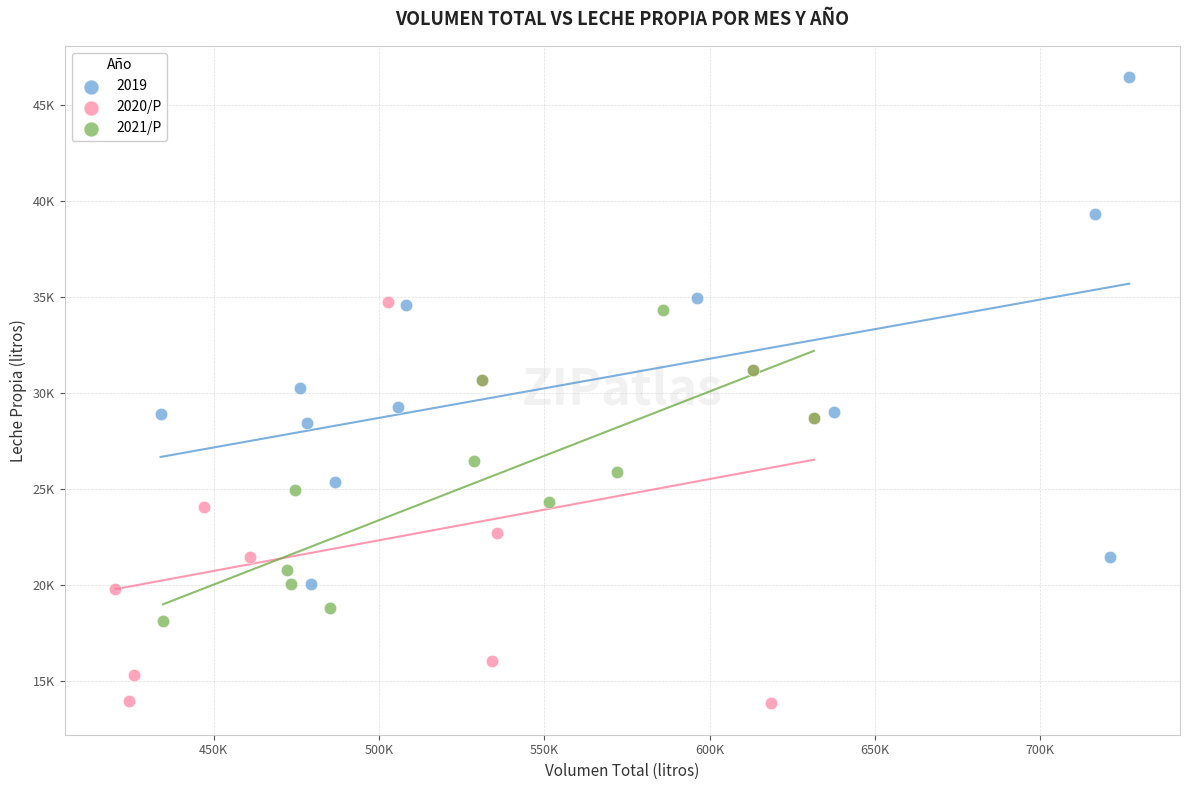

What are all the series names shown in the legend?

2019, 2020/P, 2021/P